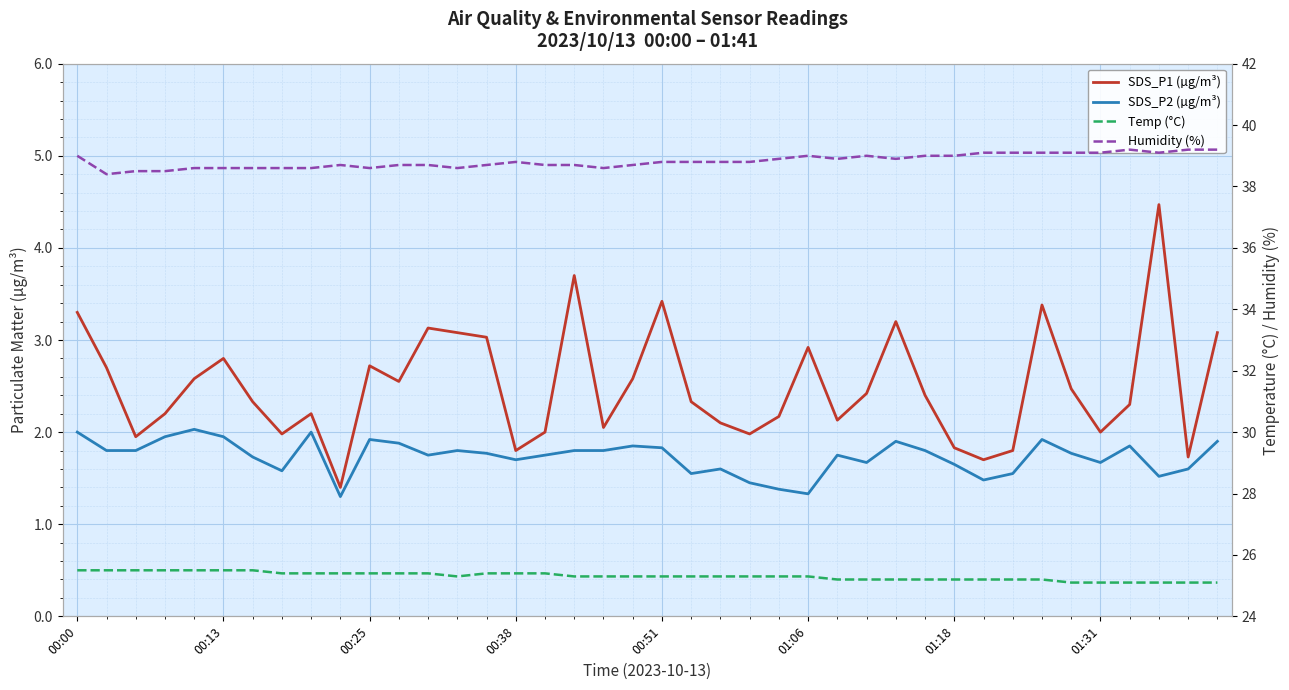

At which label does SDS_P1 (µg/m³) first exceed 2?

00:00